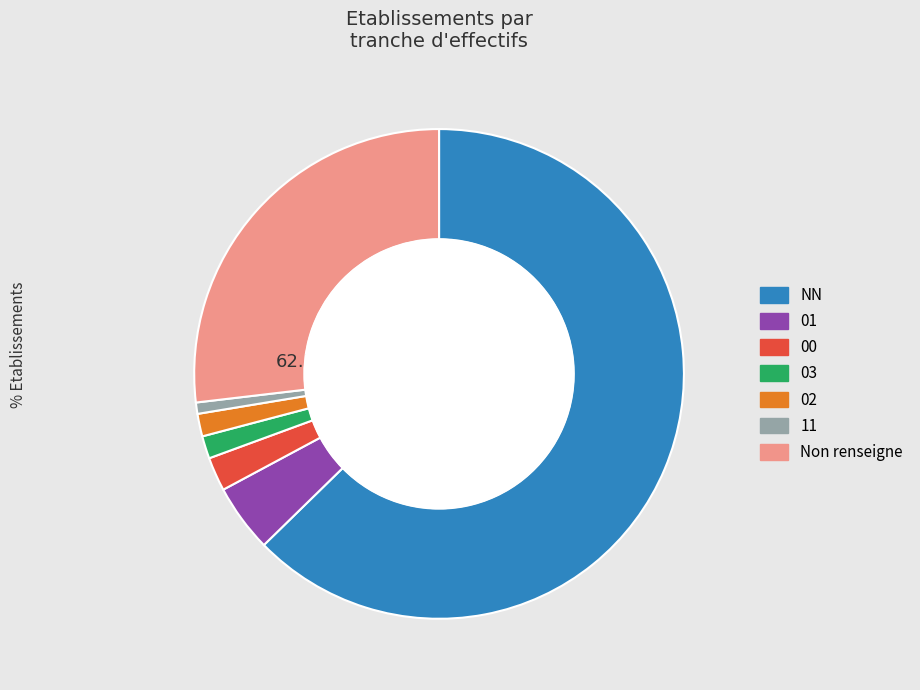

Does any single category account for the majority?

Yes